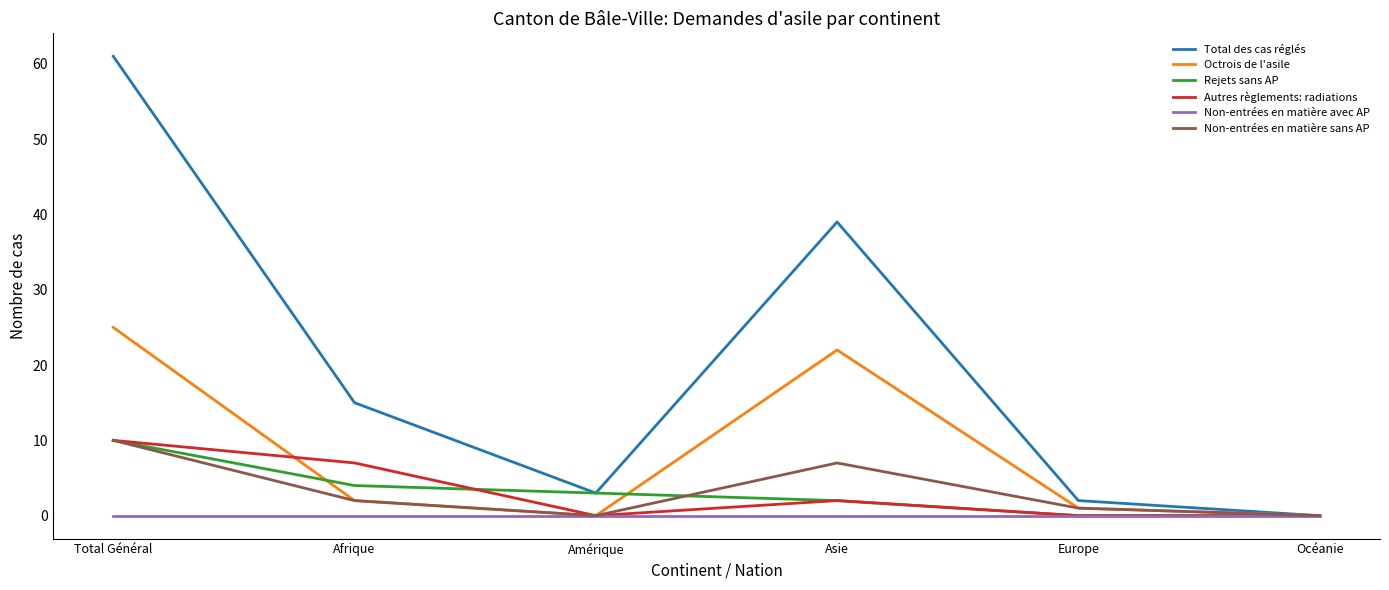

What position from the right is Asie?

3